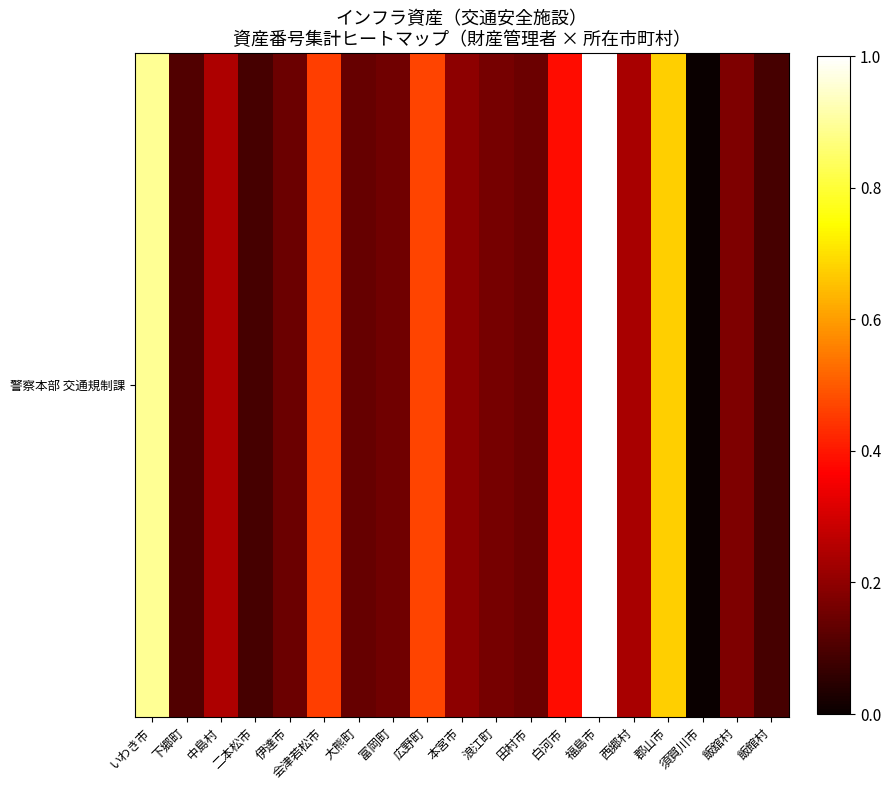

Rank the categories by value from highest to lowest.

福島市, いわき市, 郡山市, 広野町, 会津若松市, 白河市, 中島村, 西郷村, 本宮市, 飯舘村, 浪江町, 富岡町, 伊達市, 田村市, 大熊町, 下郷町, 二本松市, 飯館村, 須賀川市